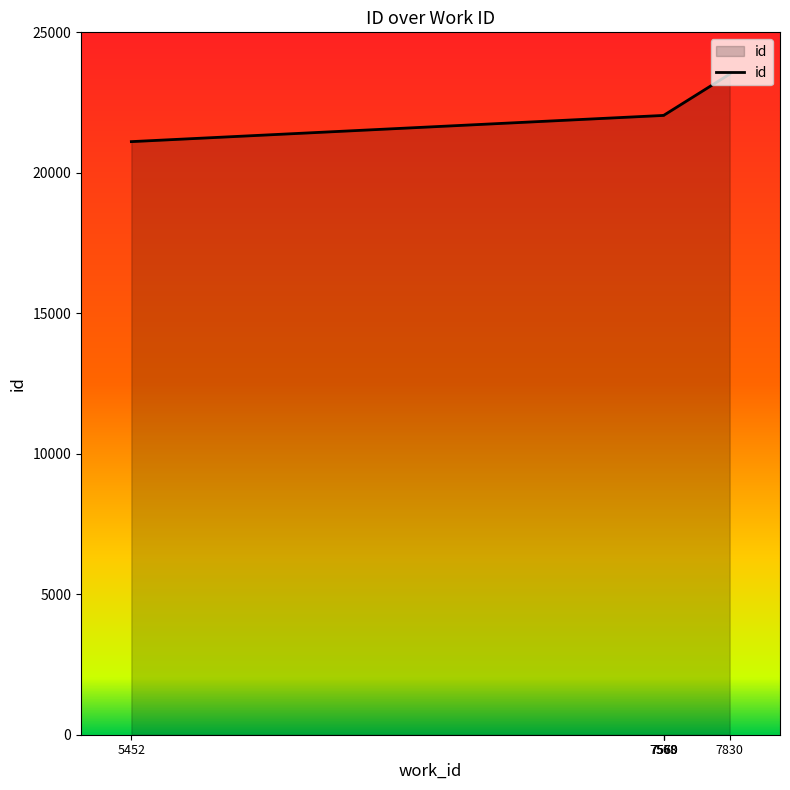

What is the minimum value shown in the chart?

21110